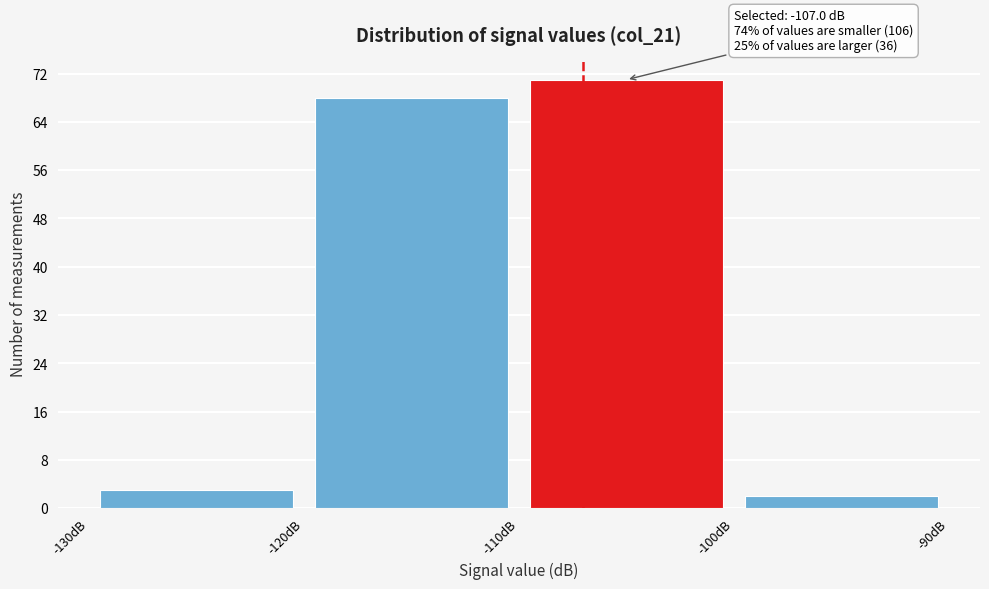

Which range on the x-axis has the tallest bar?

-110 to -100